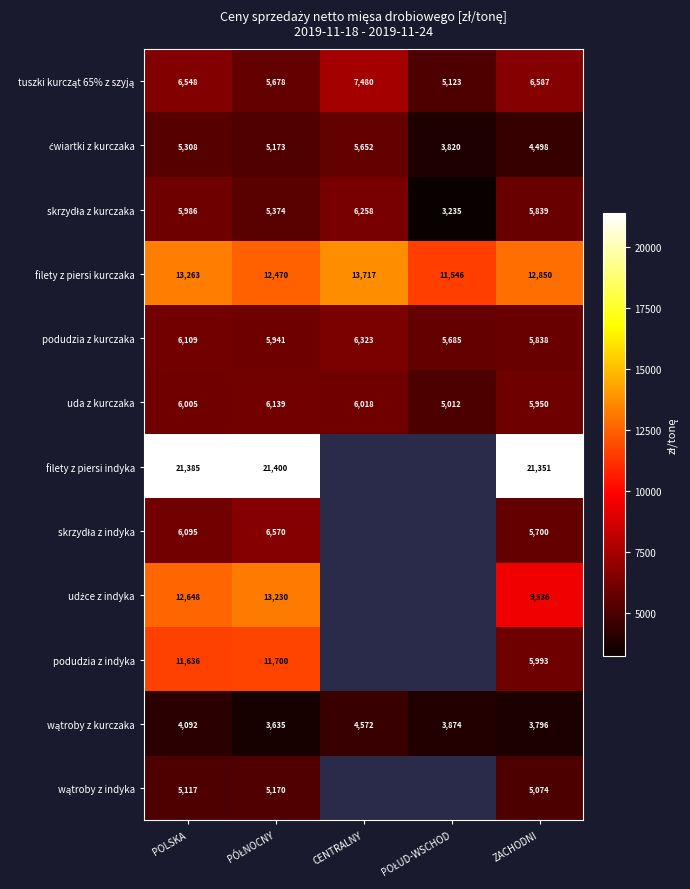

At how many categories does at least one series exceed 12189?

4